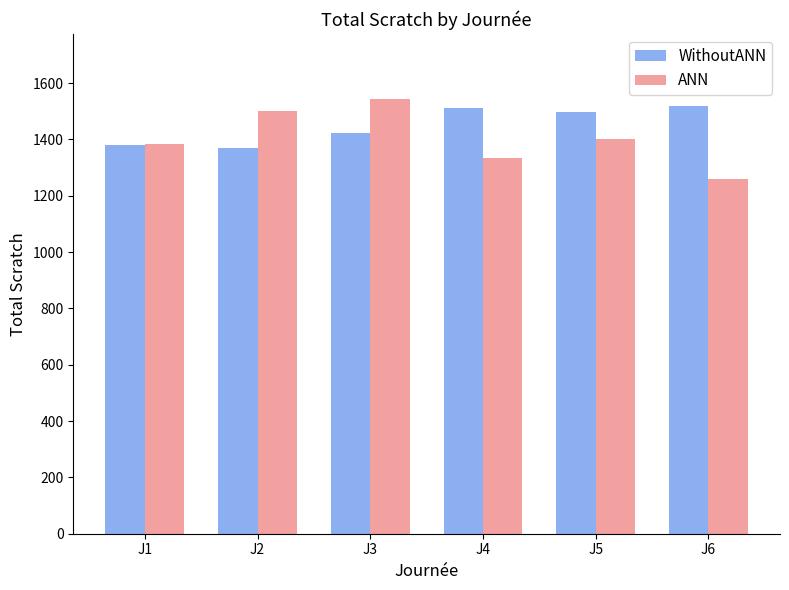

Does the chart contain any negative values?

No